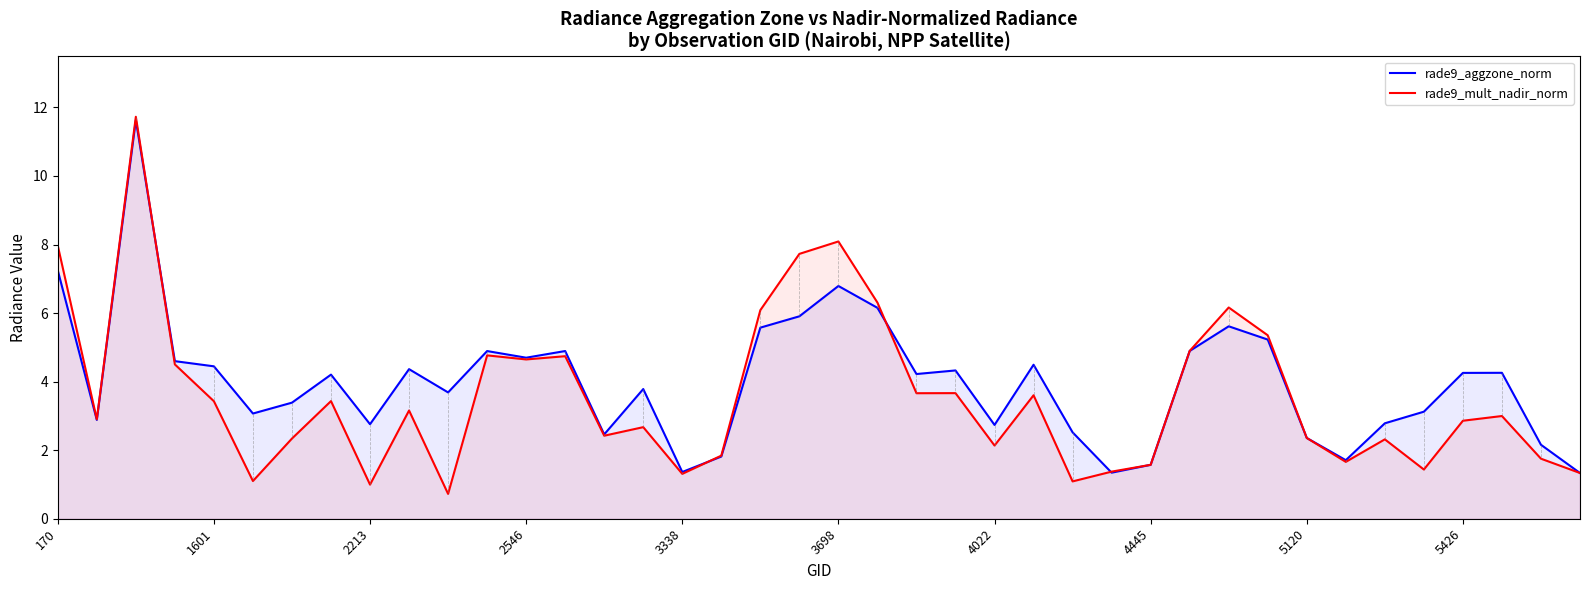

Does the chart display data point markers on the line(s)?

No